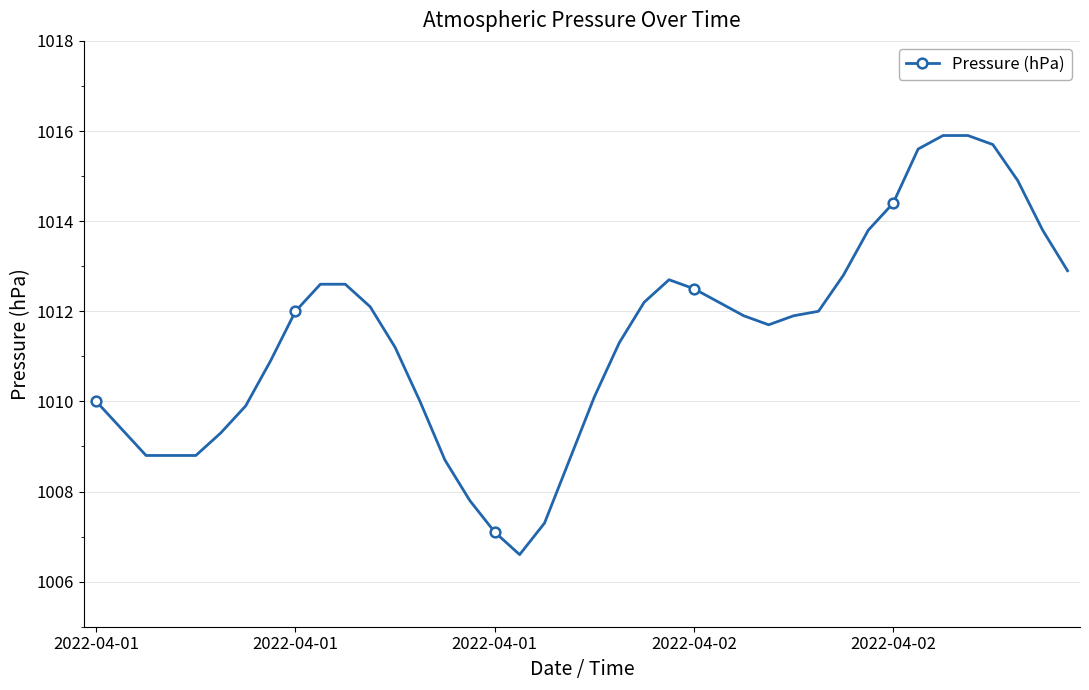

What is the maximum value shown in the chart?

1015.9